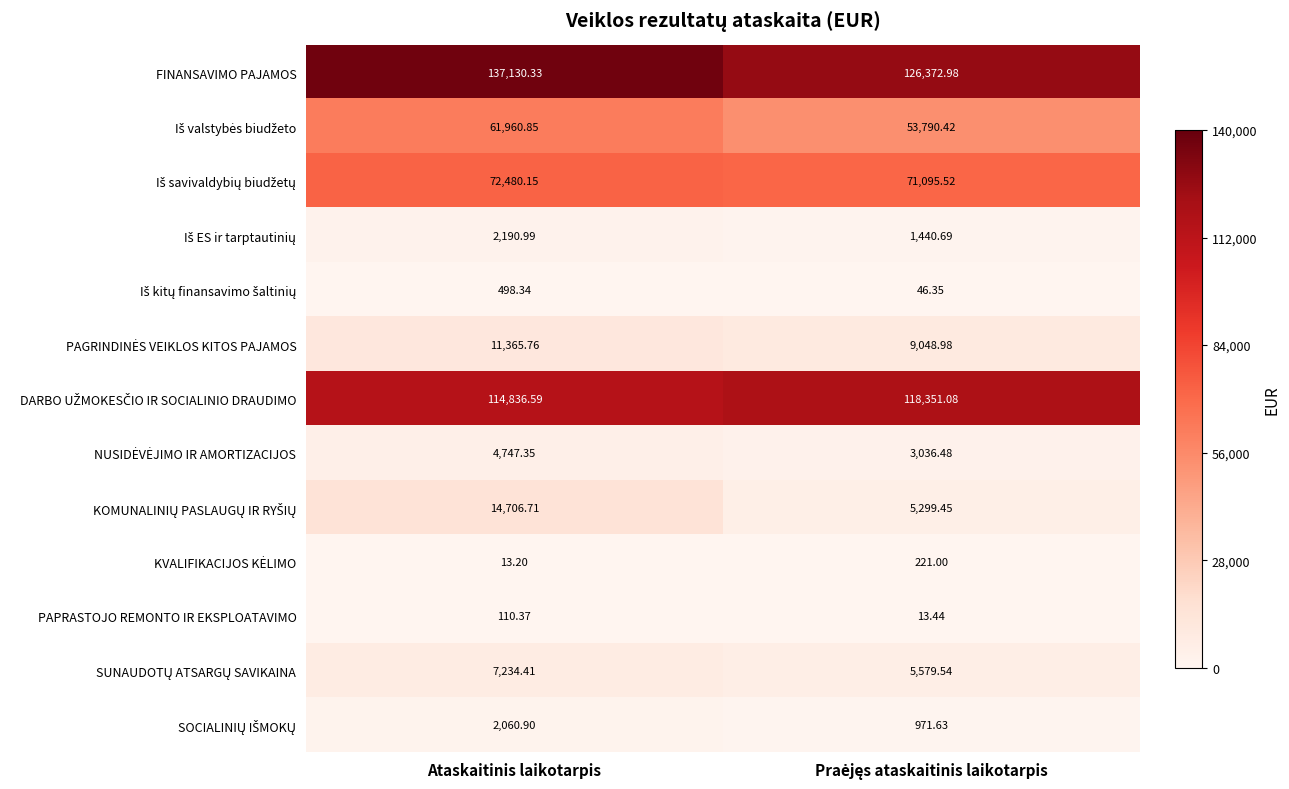

Which category has the highest value across all series?

Ataskaitinis laikotarpis